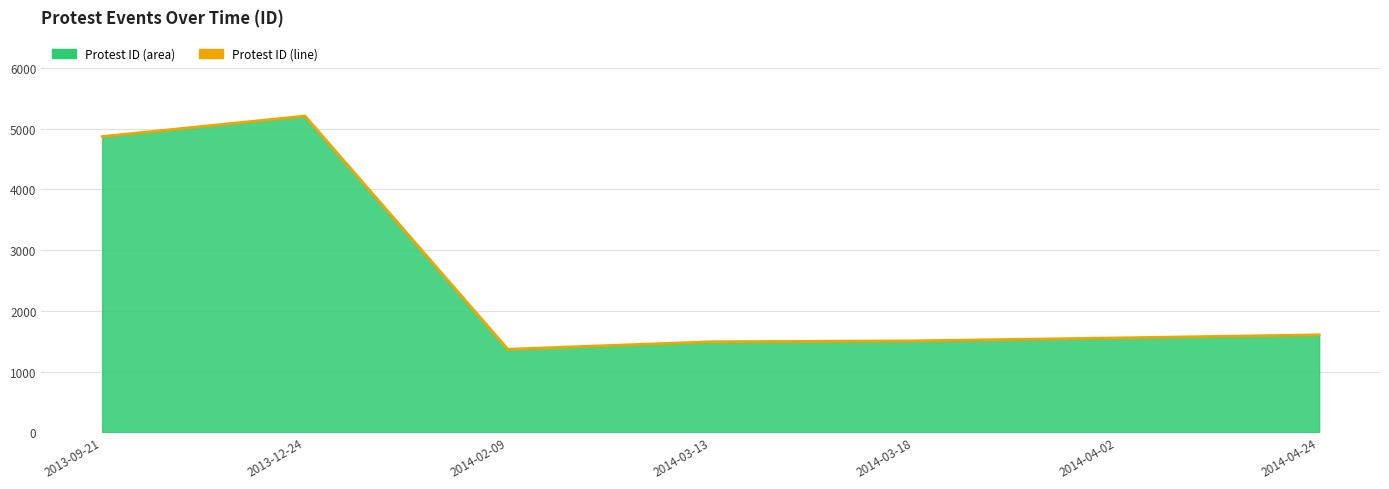

List the labels in order of value, smallest first.

2014-02-09, 2014-03-13, 2014-03-18, 2014-04-02, 2014-04-24, 2013-09-21, 2013-12-24